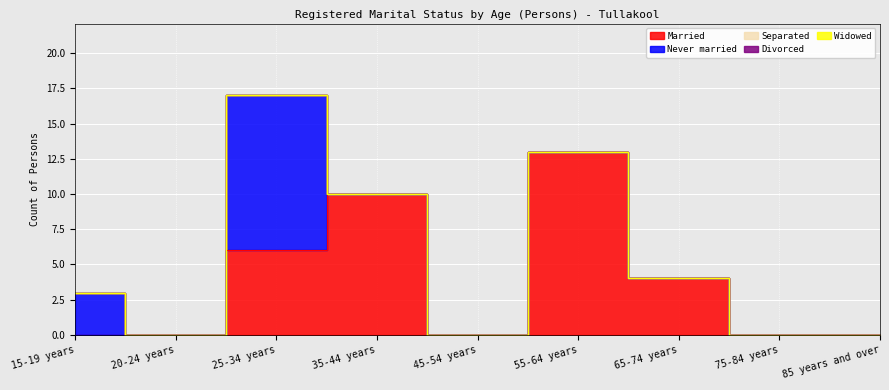

Where is Widowed nearest to the value 0?

15-19 years